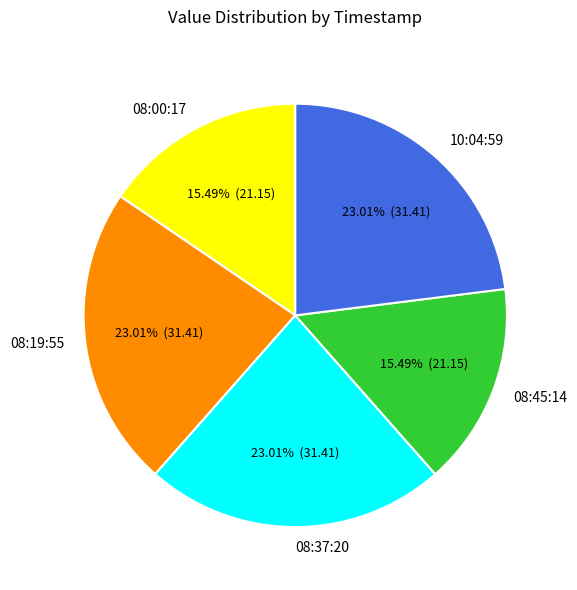

What is the ratio of the value at 08:37:20 to the value at 08:19:55?

1.0